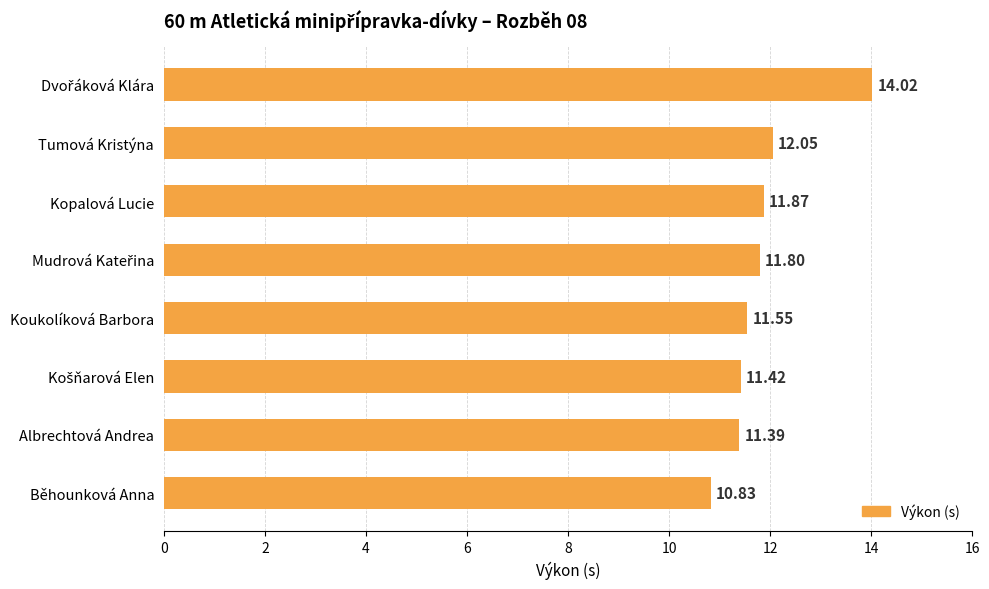

Which label corresponds to the smallest value in the chart?

Běhounková Anna